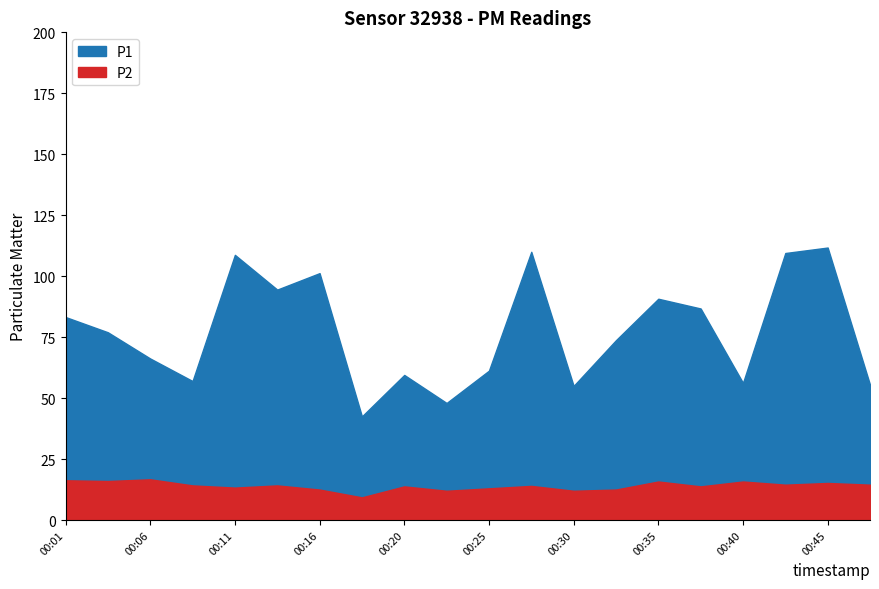

True or false: P1 and P2 intersect in this chart.

False